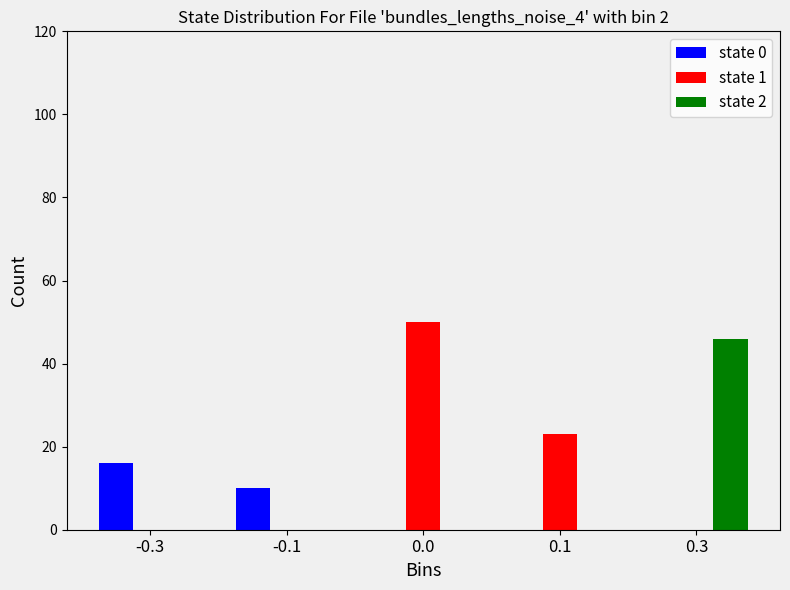

Between -0.1 and 0.0, which series saw the biggest shift?

state 1